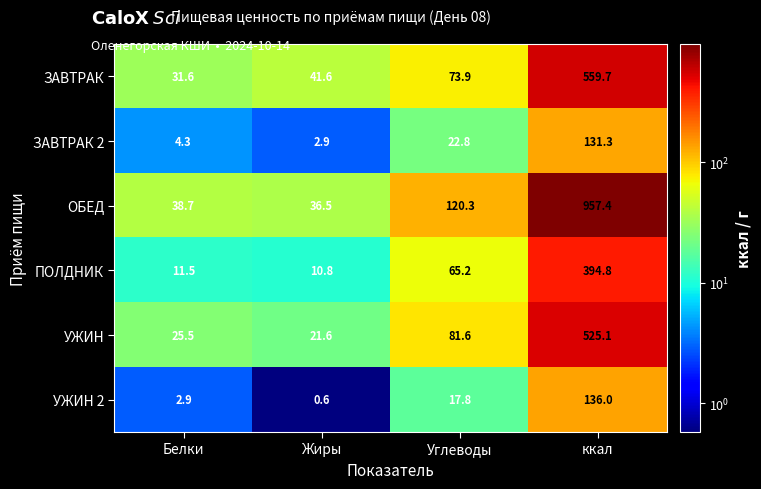

Reading left to right, extract all data points from this chart.

ЗАВТРАК: Белки=31.6	Жиры=41.6	Углеводы=73.9	ккал=559.7
ЗАВТРАК 2: Белки=4.3	Жиры=2.9	Углеводы=22.8	ккал=131.3
ОБЕД: Белки=38.7	Жиры=36.5	Углеводы=120.3	ккал=957.4
ПОЛДНИК: Белки=11.5	Жиры=10.8	Углеводы=65.2	ккал=394.8
УЖИН: Белки=25.5	Жиры=21.6	Углеводы=81.6	ккал=525.1
УЖИН 2: Белки=2.9	Жиры=0.6	Углеводы=17.8	ккал=136.0